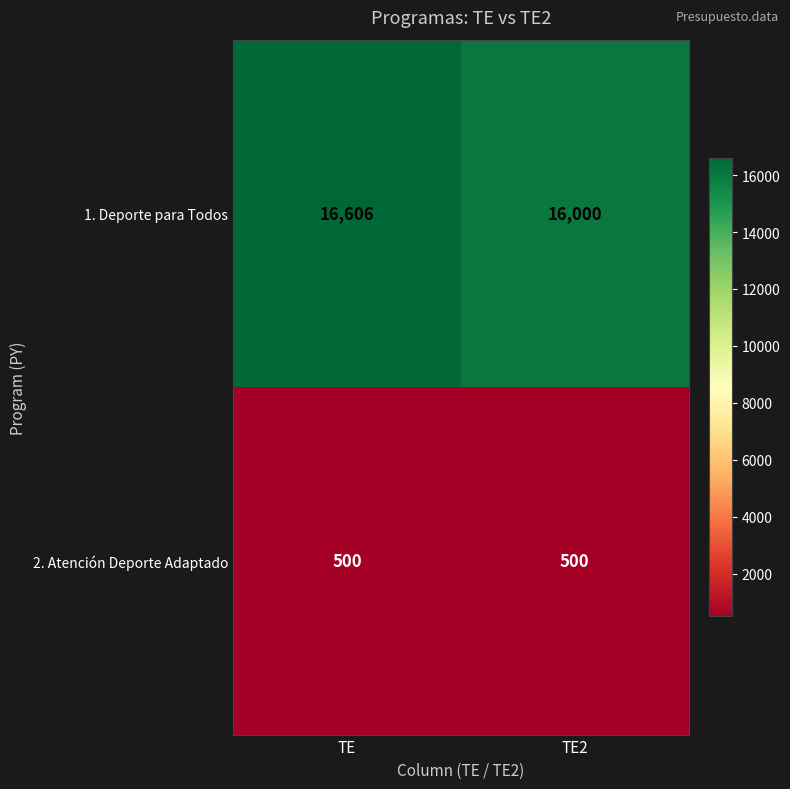

What is the approximate value of 1. Deporte para Todos at TE2?

16000